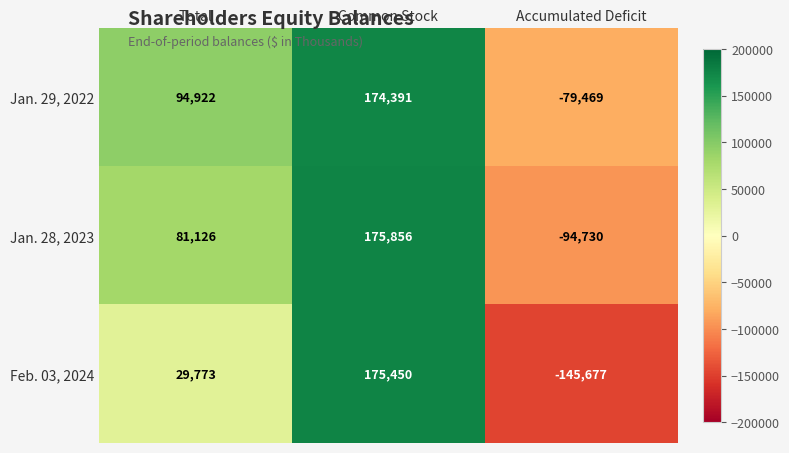

What is the smallest value displayed?

-145677